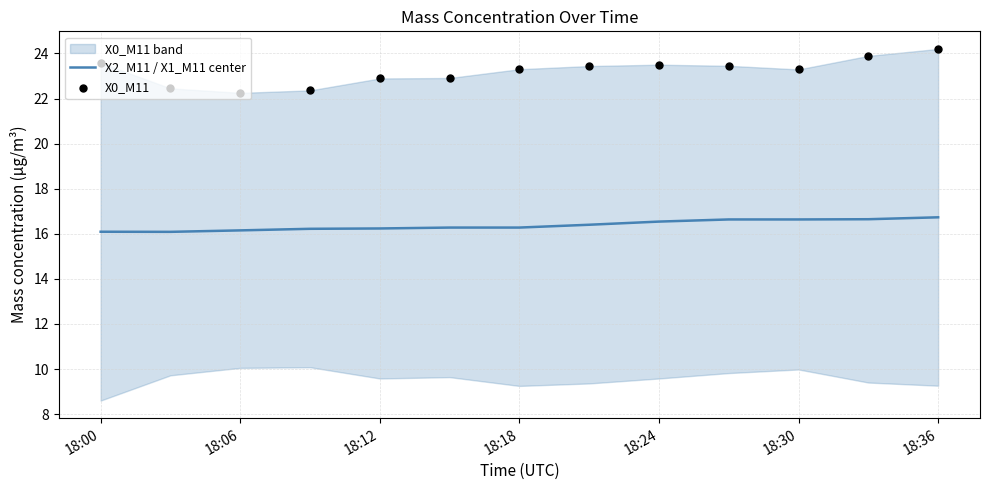

What is the highest value of the X2_M11 / X1_M11 center series?

16.7